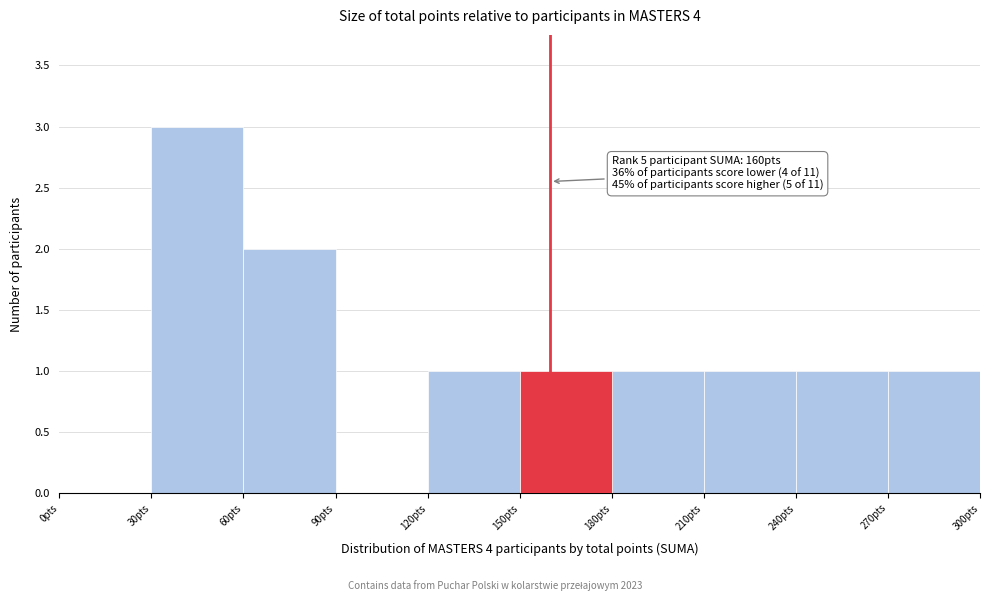

Which range on the x-axis has the tallest bar?

30 to 60